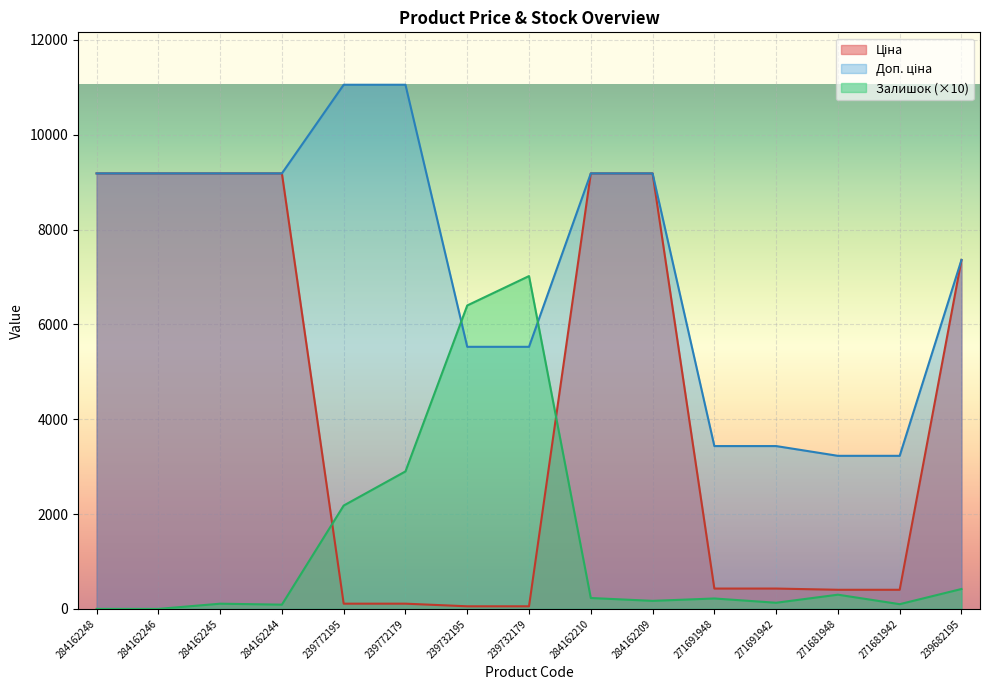

At which label is Ціна closest to 4620?

239682195